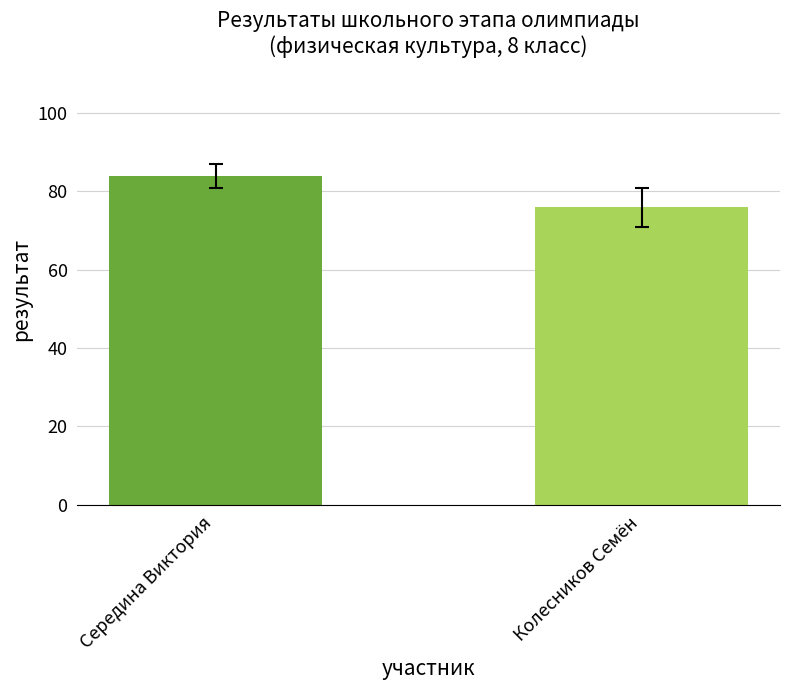

How many categories are shown in the chart?

2